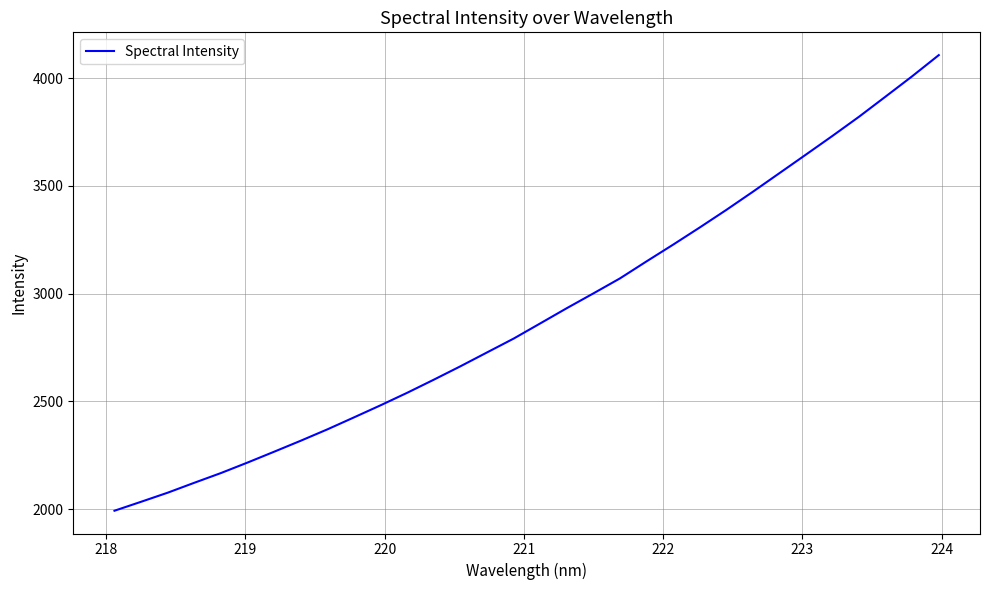

What is the smallest value displayed?

1992.9